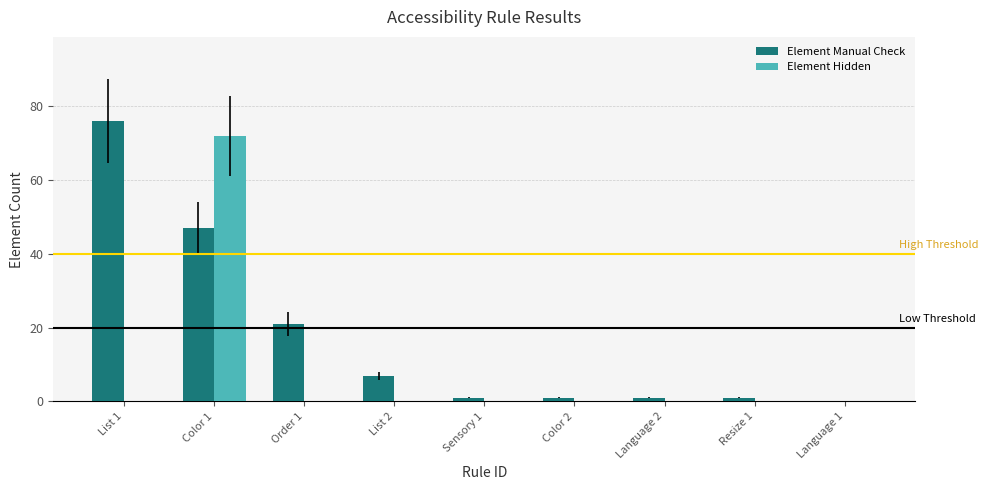

Which category has the highest value across all series?

List 1